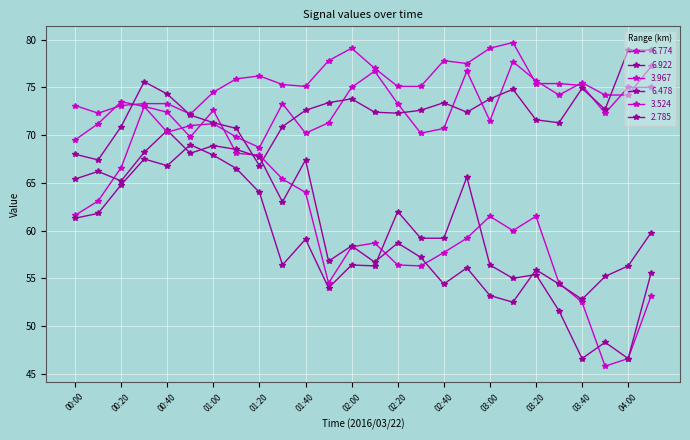

At which category is the sum across all series the highest?

00:30